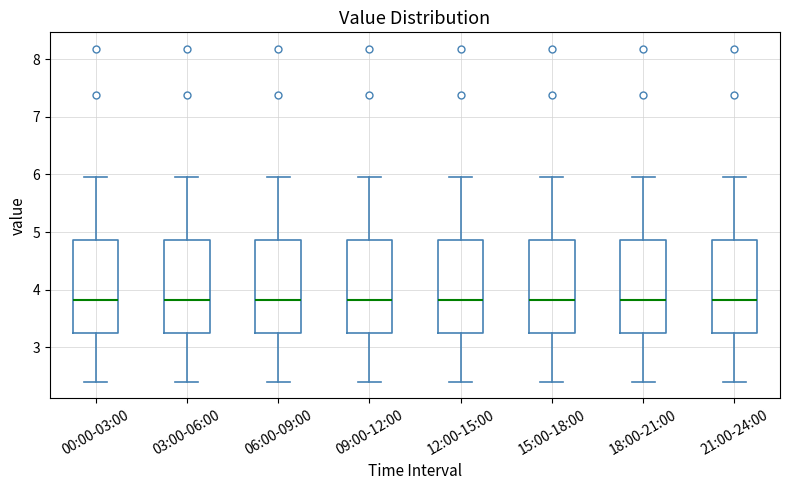

Reading left to right, transcribe this box plot: for each box, give where its median line is, the range the box spans, and where its two whiskers end, as read against the y-axis. The values are not printed on the chart, so give them approximately, as read against the axis.

00:00-03:00: median 3.8, box 3.2 to 4.9, whiskers 2.4 to 6.0
03:00-06:00: median 3.8, box 3.2 to 4.9, whiskers 2.4 to 6.0
06:00-09:00: median 3.8, box 3.2 to 4.9, whiskers 2.4 to 6.0
09:00-12:00: median 3.8, box 3.2 to 4.9, whiskers 2.4 to 6.0
12:00-15:00: median 3.8, box 3.2 to 4.9, whiskers 2.4 to 6.0
15:00-18:00: median 3.8, box 3.2 to 4.9, whiskers 2.4 to 6.0
18:00-21:00: median 3.8, box 3.2 to 4.9, whiskers 2.4 to 6.0
21:00-24:00: median 3.8, box 3.2 to 4.9, whiskers 2.4 to 6.0